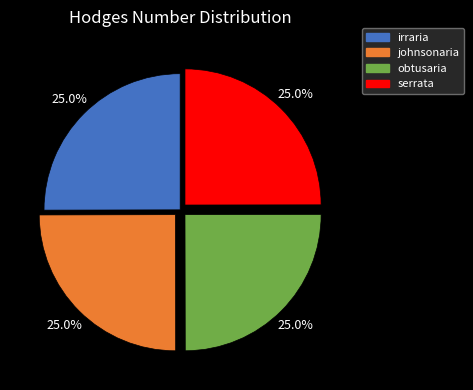

What percentage is NOT represented by irraria?

75.0%